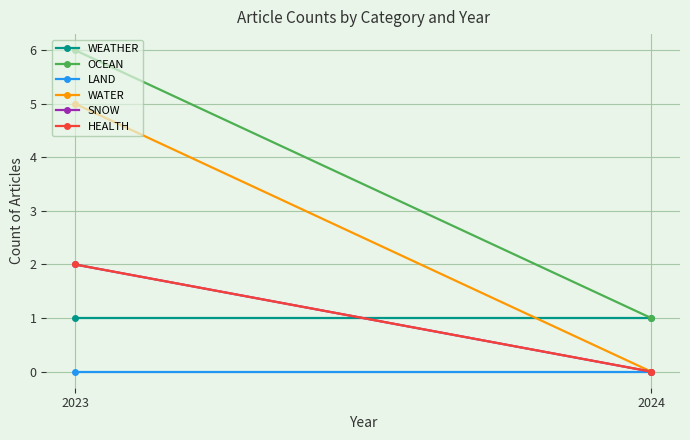

At how many categories does at least one series exceed 2?

1